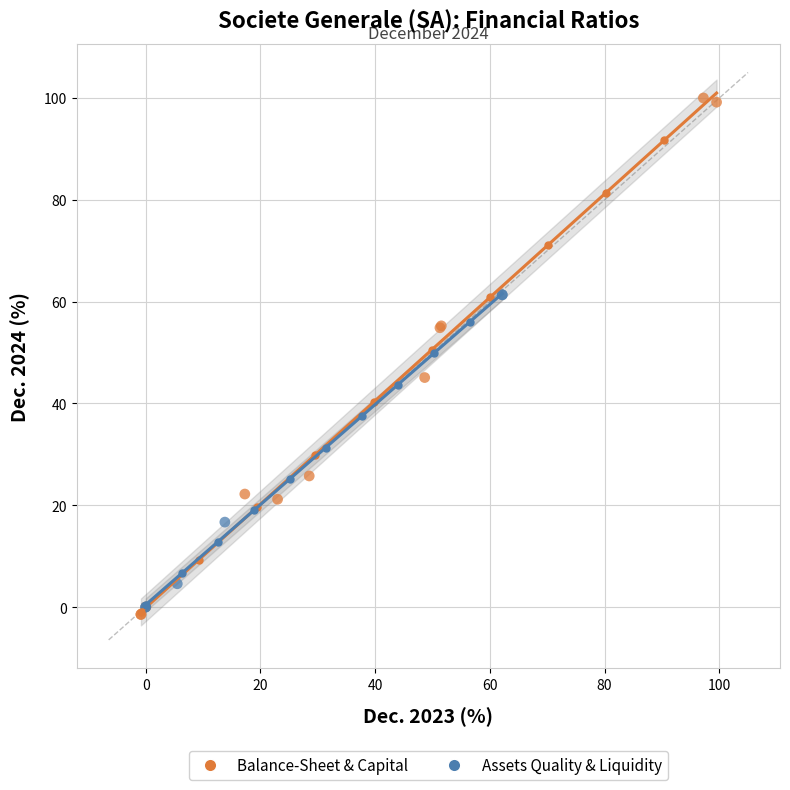

Which series has the widest spread of Y values?

Balance-Sheet & Capital